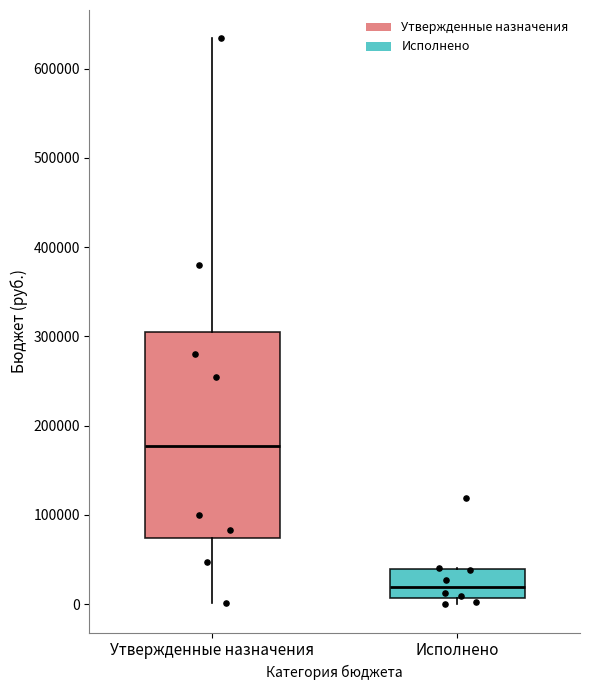

Where is the upper edge of the box for Утвержденные назначения on the y-axis? The values are not printed on the chart, so give them approximately, as read against the axis.

310000